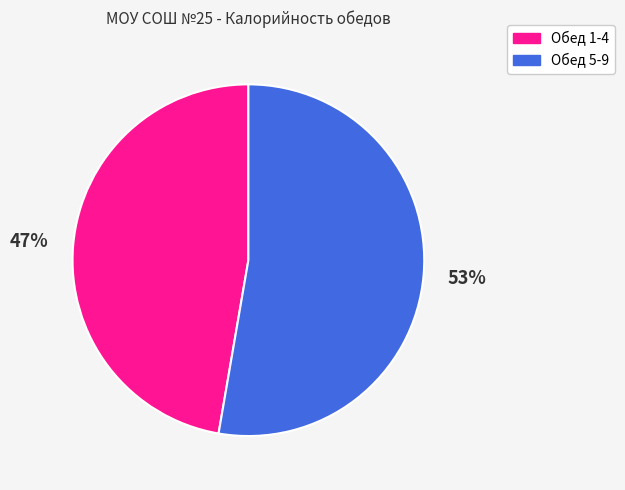

What is the ratio of the value at Обед 1-4 to the value at Обед 5-9?

0.9